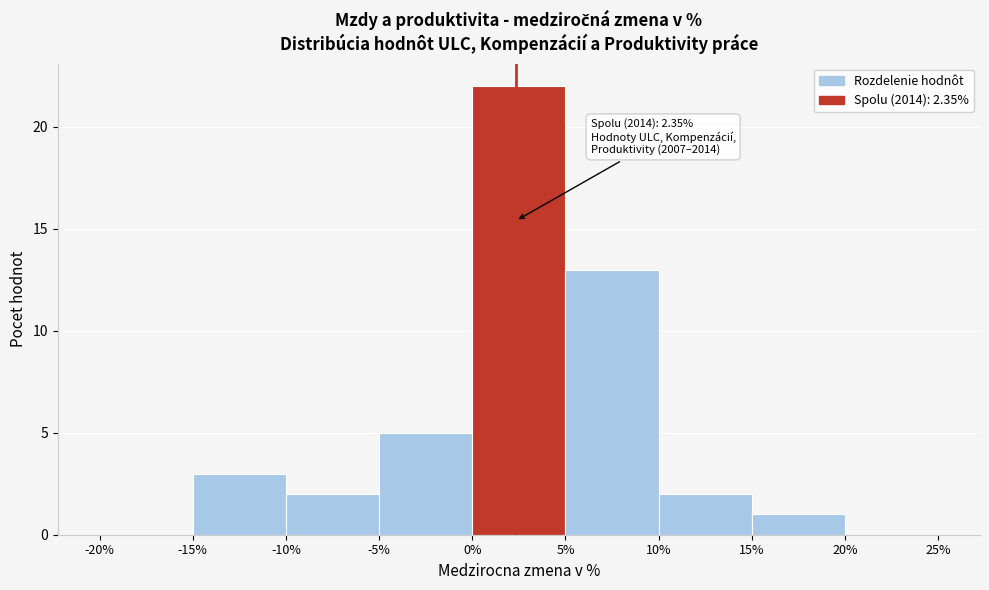

Which range on the x-axis has the tallest bar?

0% to 5%